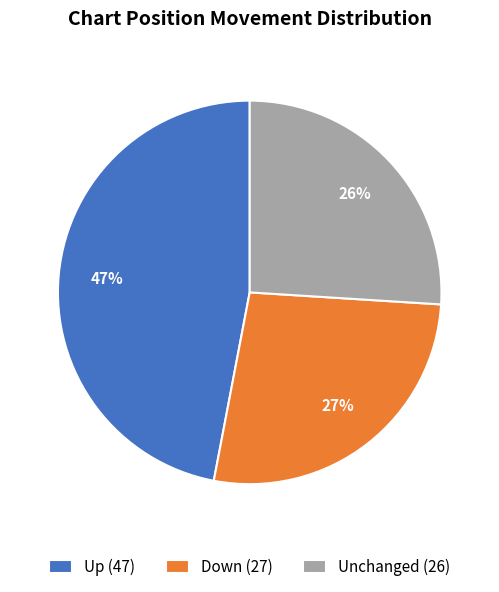

Approximately how many times larger is the value at Up (47) compared to Down (27)?

1.7